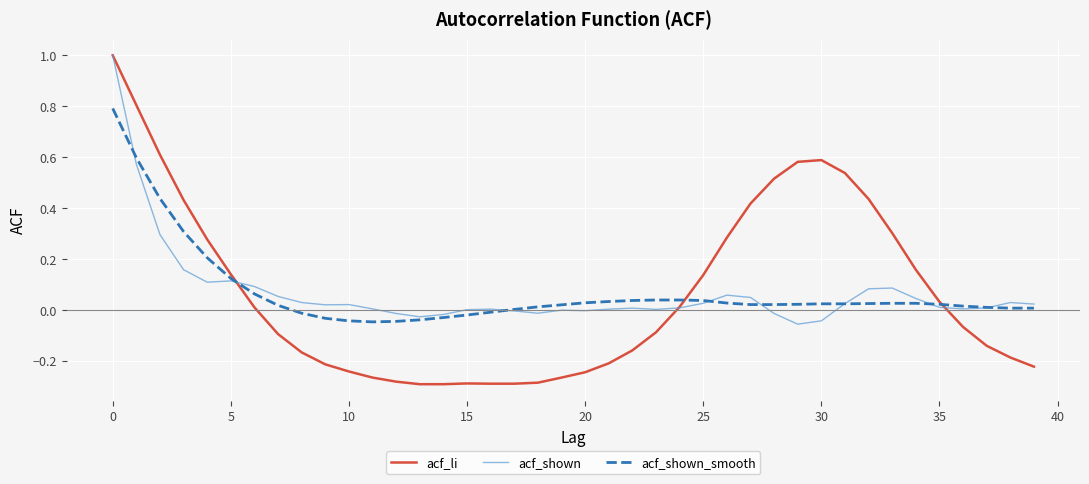

How many categories are shown in the chart?

40